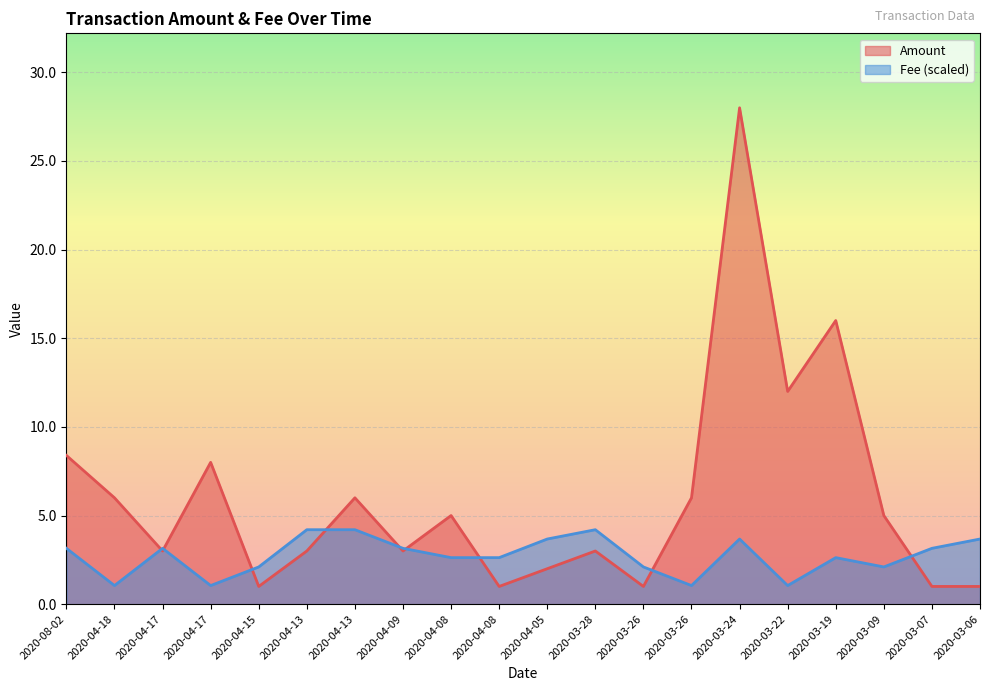

Where is Amount nearest to the value 14?

2020-03-22